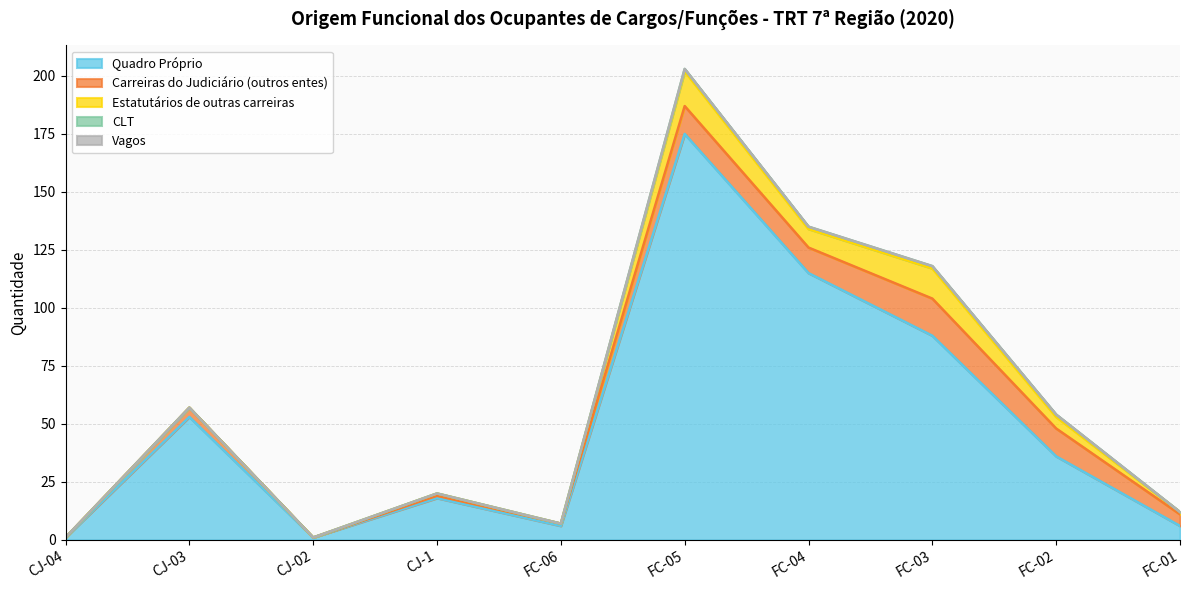

Which category has the highest value across all series?

FC-05